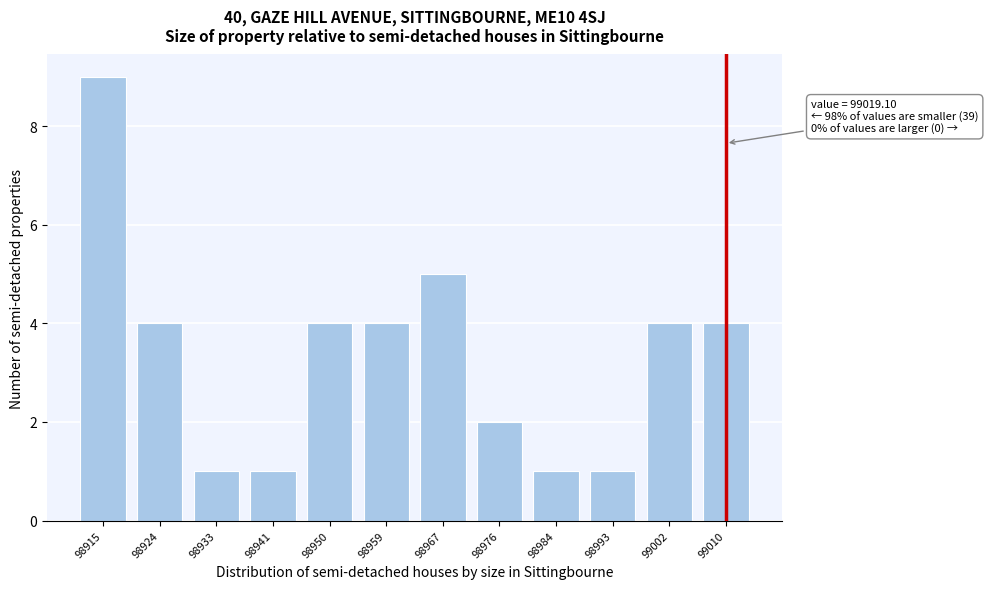

Reading left to right, transcribe all the data shown in this chart.

98915=9	98924=4	98933=1	98941=1	98950=4	98959=4	98967=5	98976=2	98984=1	98993=1	99002=4	99010=4